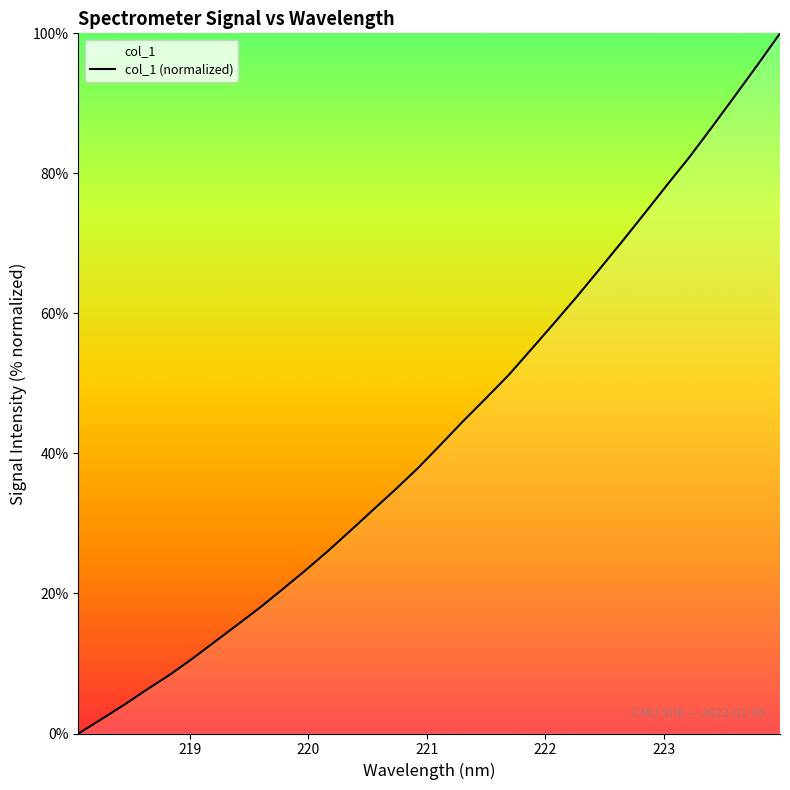

What is the maximum value shown in the chart?

100.0